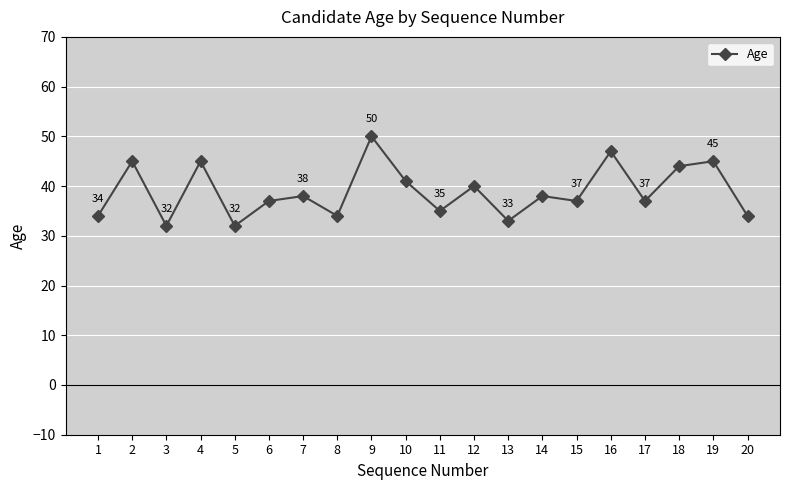

What is the minimum value shown in the chart?

32